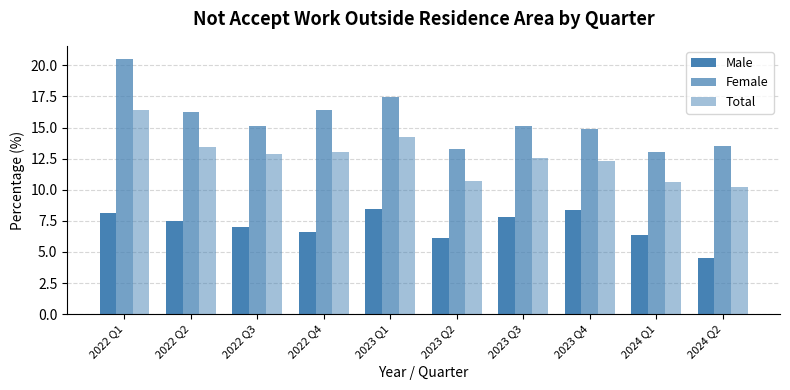

Does the chart contain stacked bars?

No